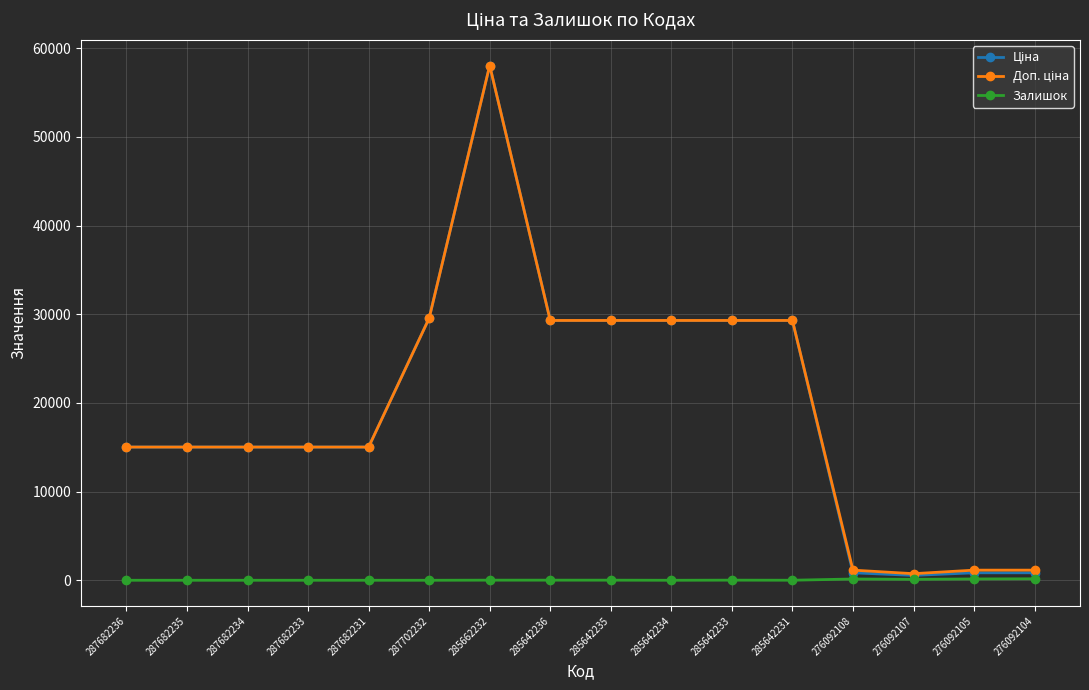

At which category is the sum across all series the highest?

285662232